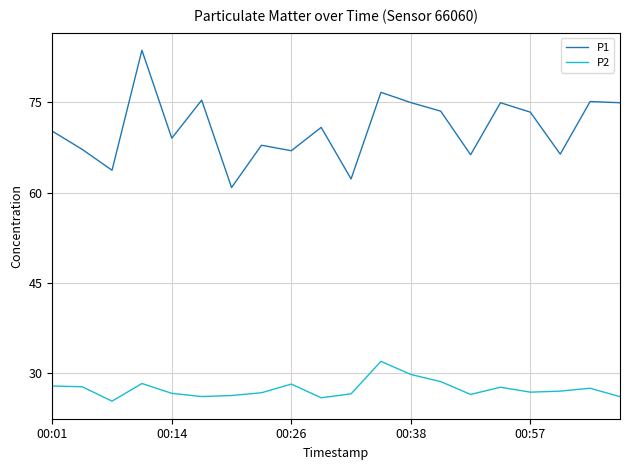

True or false: P1 and P2 intersect in this chart.

False